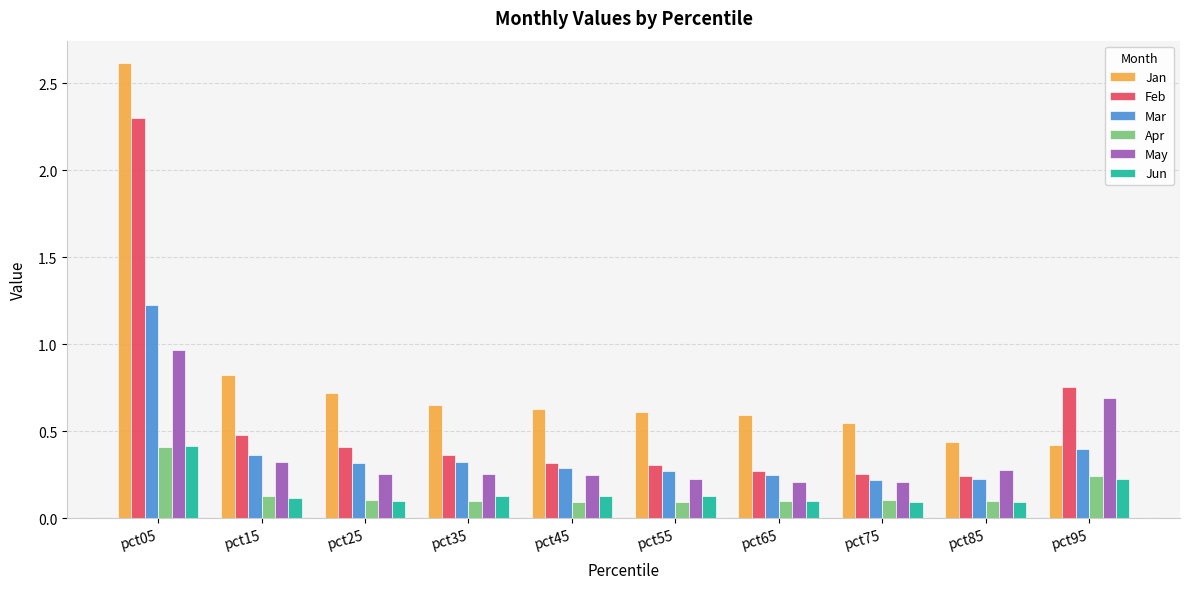

At which label is Feb closest to 1?

pct95